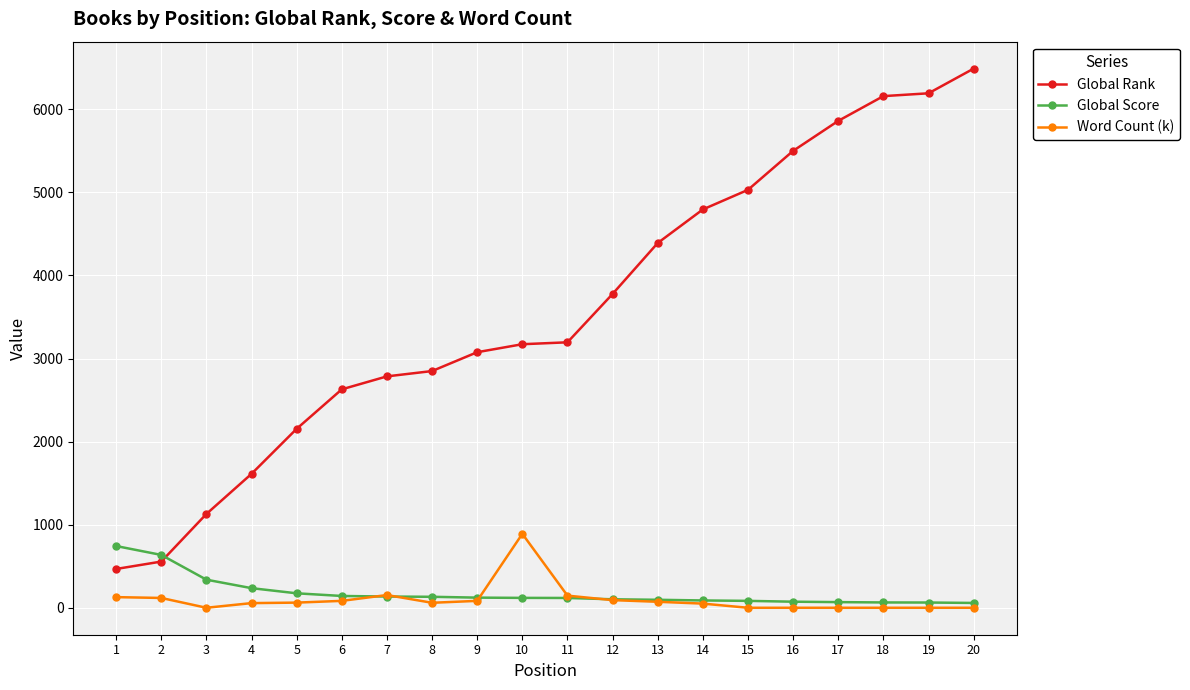

Is the value of Global Rank at 17 greater than the value of Word Count (k) at 1?

Yes